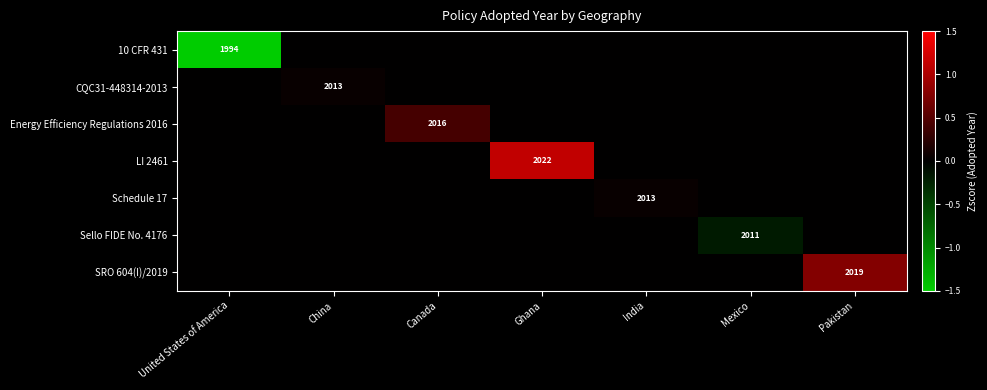

The value of SRO 604(I)/2019 at Pakistan is 2019. True or false?

True